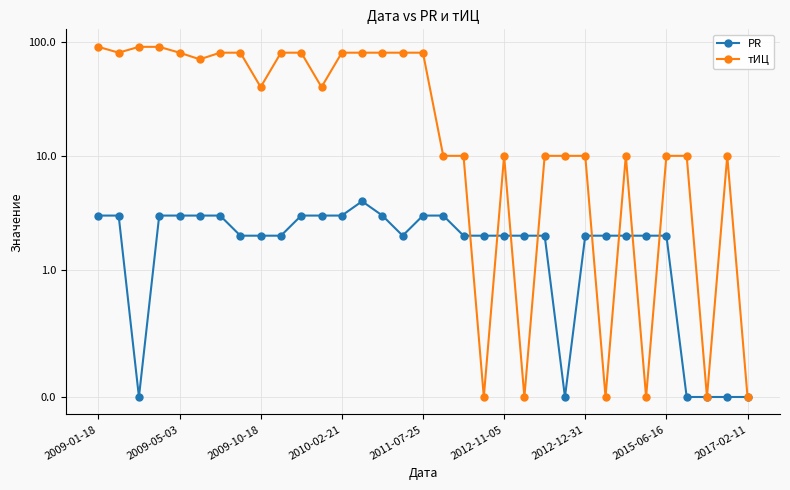

List the series in order of their overall mean, highest first.

тИЦ, PR